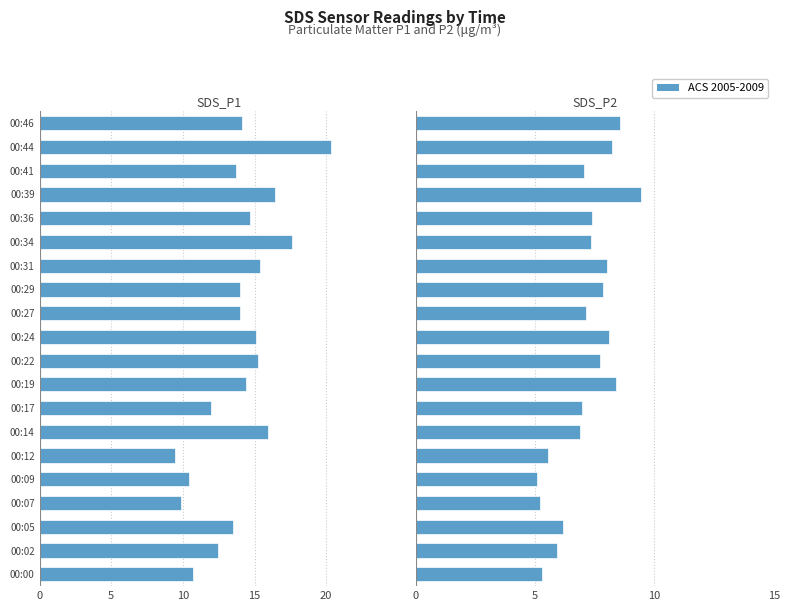

How many data points in SDS_P2 are less than 7?

8